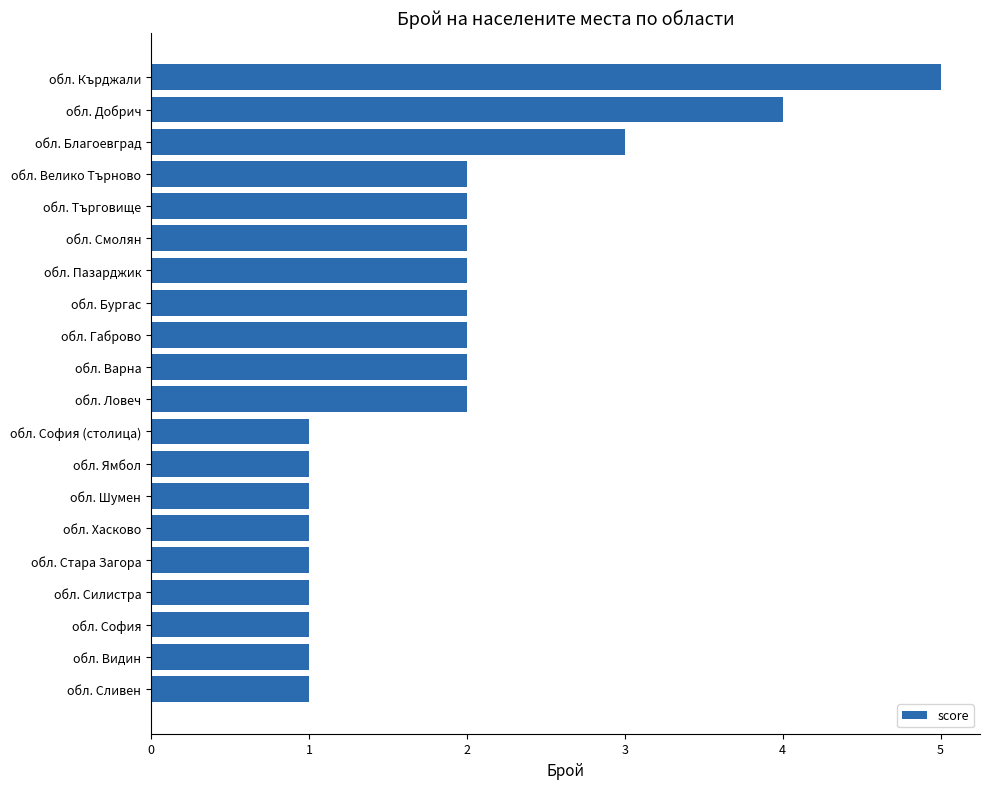

What is the maximum value shown in the chart?

5